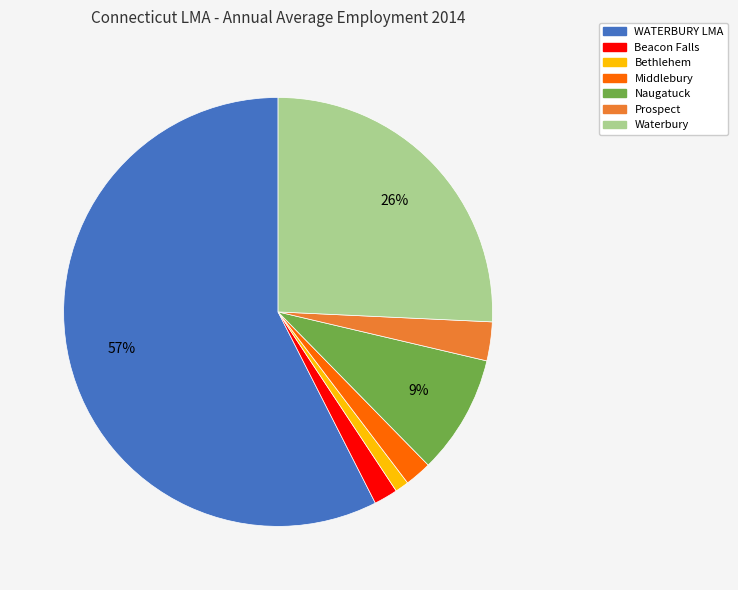

What is the largest slice in the pie chart?

WATERBURY LMA